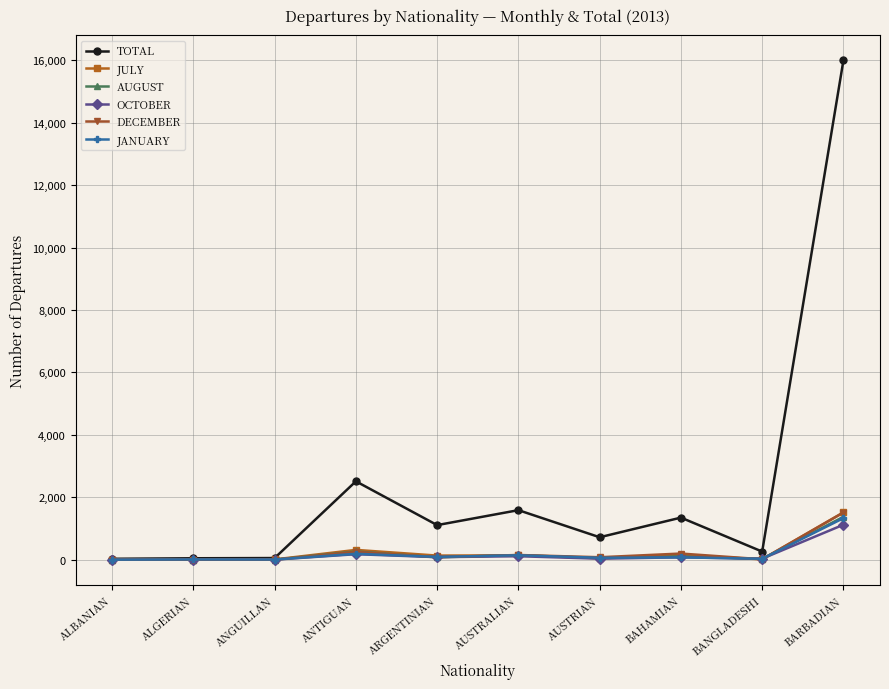

What is the label of the 10th point from the left?

BARBADIAN